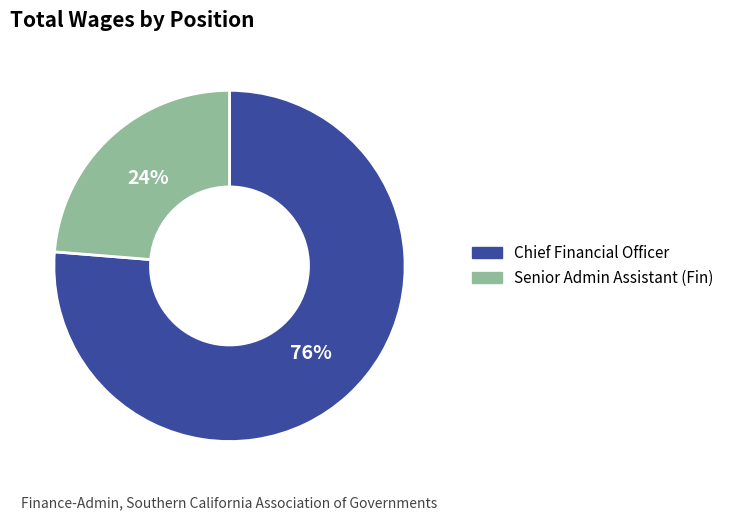

Combined, do Chief Financial Officer and Senior Admin Assistant (Fin) account for over 50%?

Yes